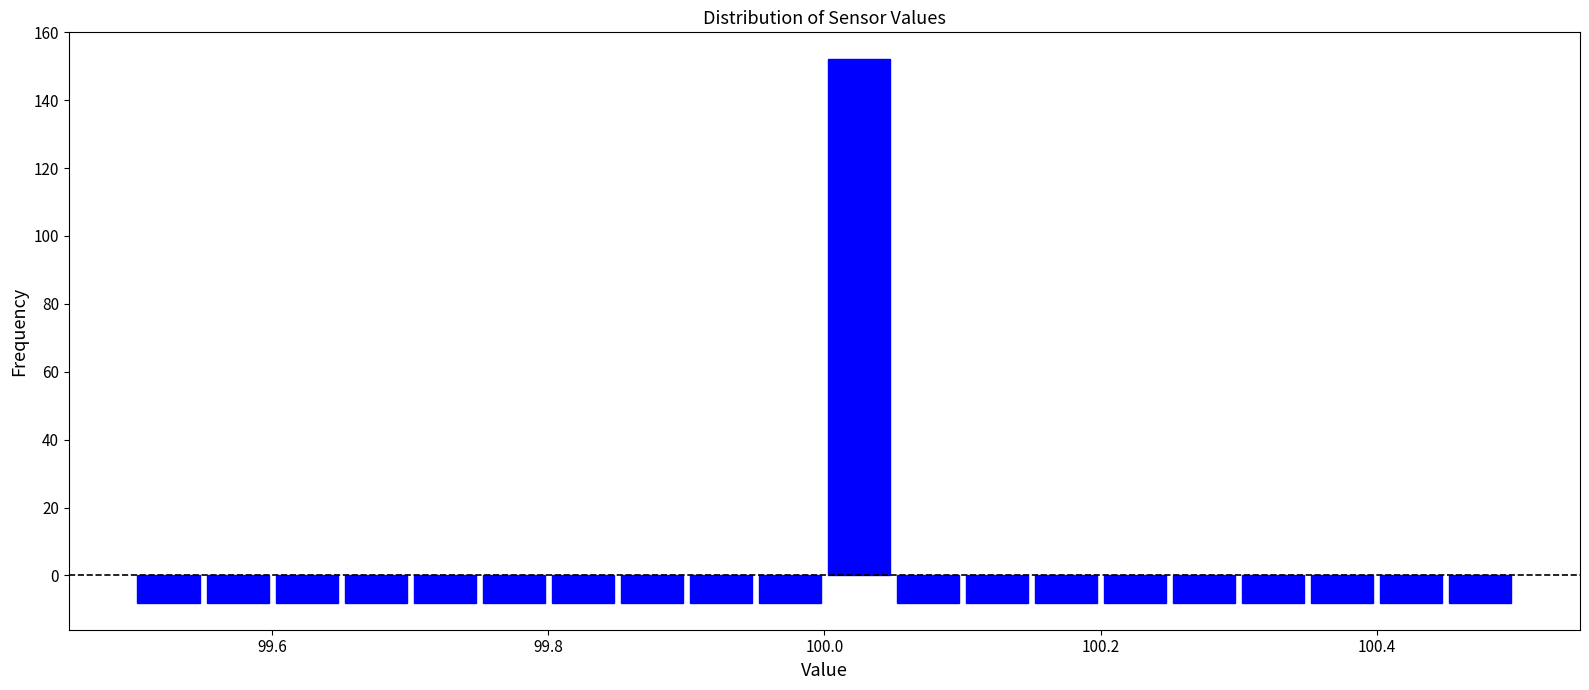

Read against the x-axis, roughly where is the centre of the tallest bar?

100.02